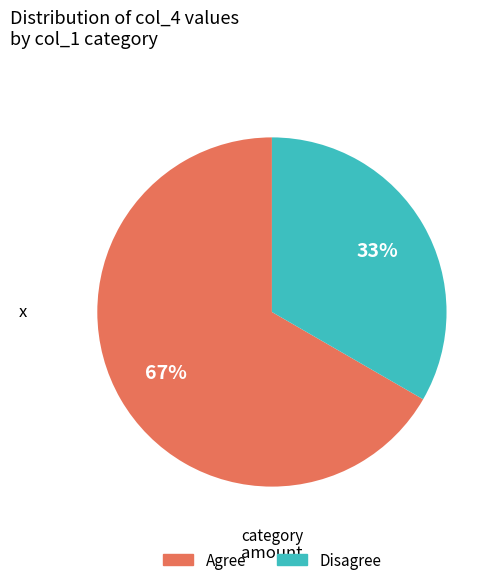

Does any single category account for the majority?

Yes